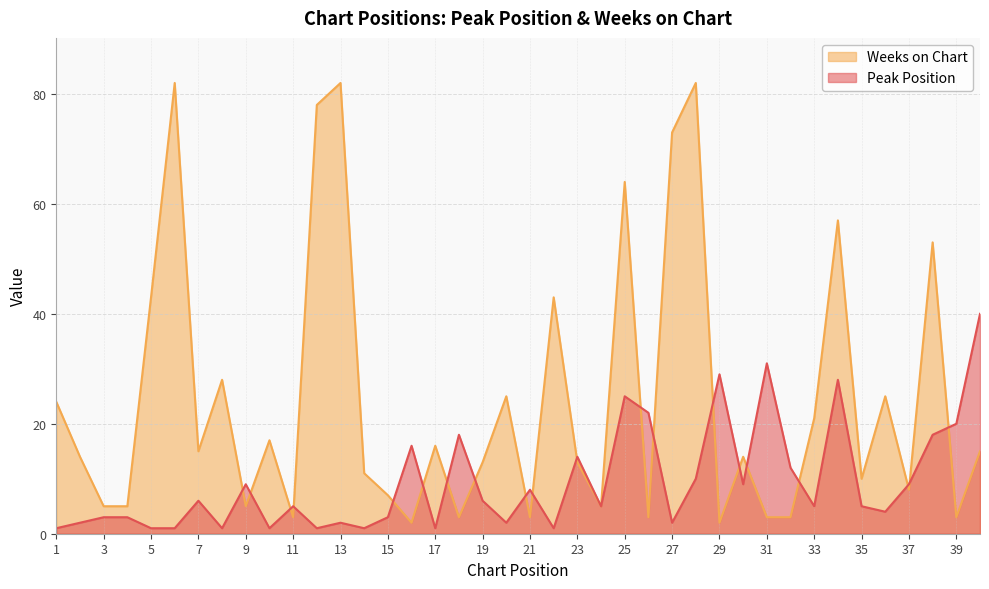

What is the total value across all series at 33?

26